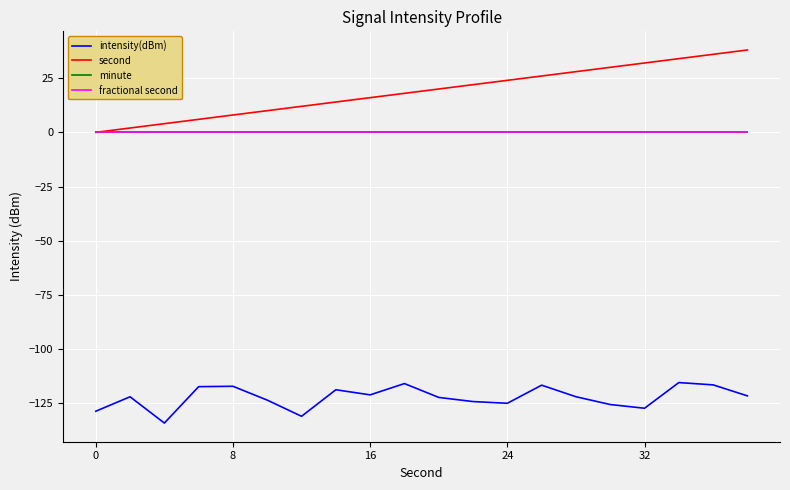

Is this an area chart (filled region under the line)?

No